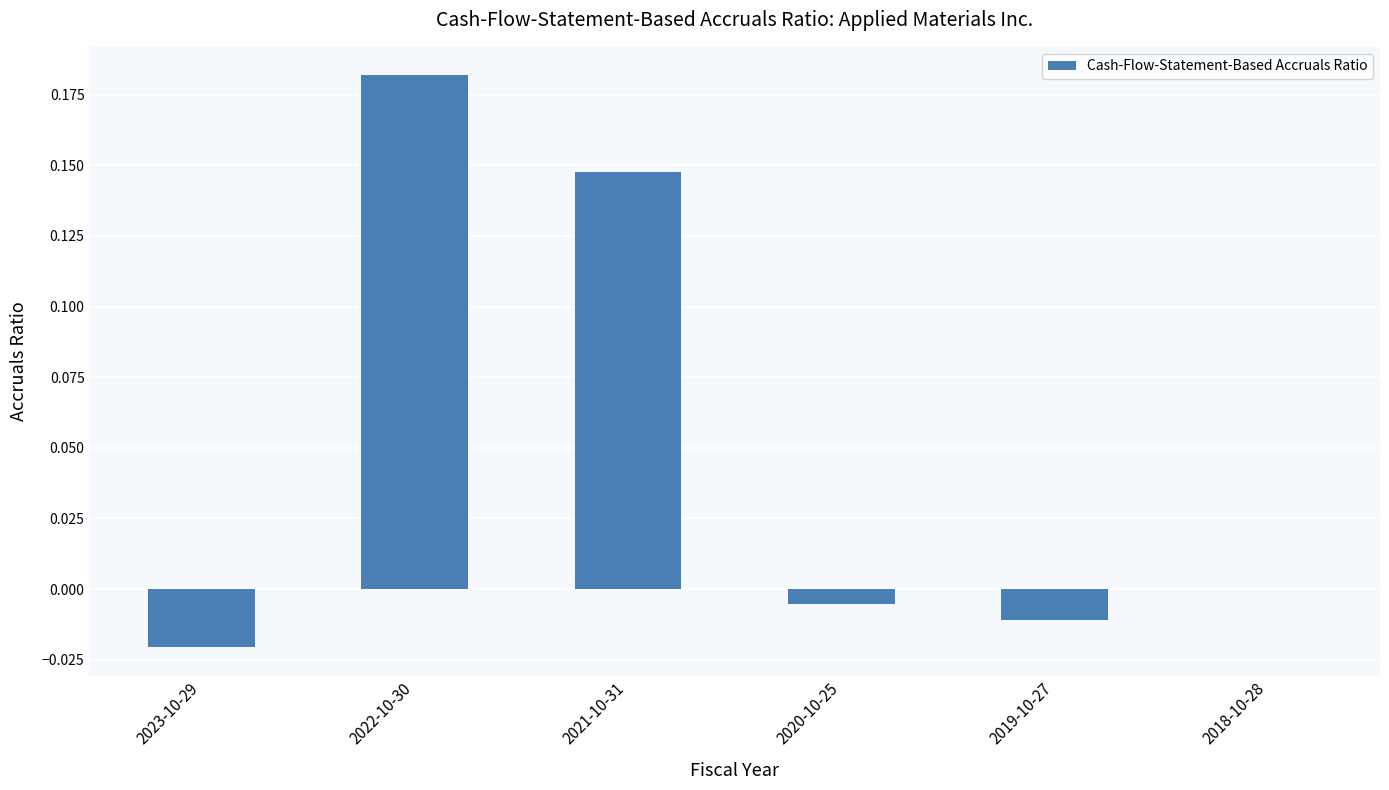

The chart shows a value of -0.0 at 2023-10-29. True or false?

True